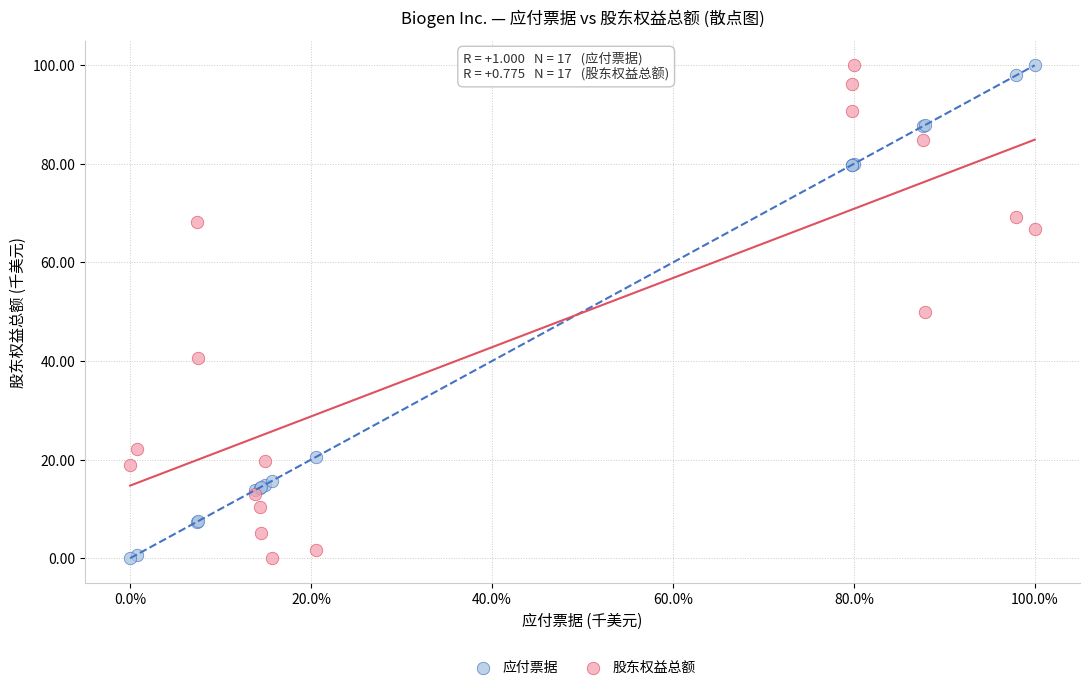

What is the X range (max minus min) for the scatter plot?

100.0